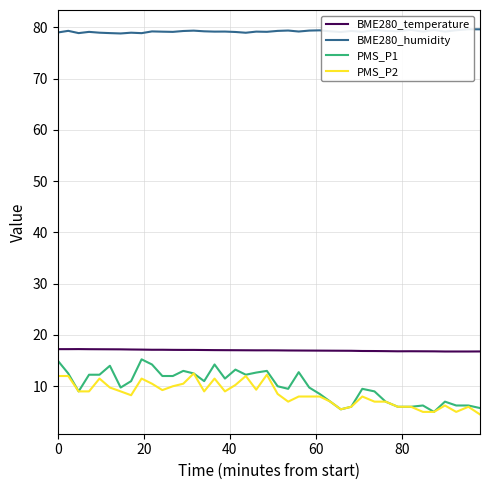

What is the minimum value for PMS_P1?

5.0